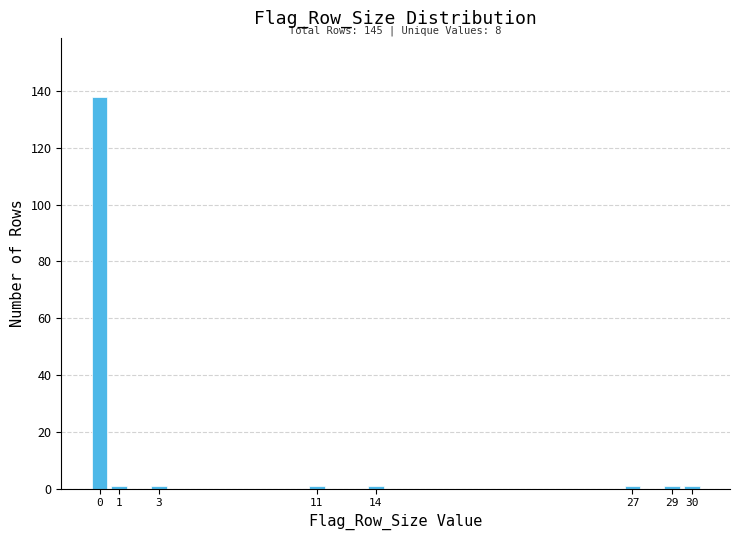

Reading left to right, transcribe all the data shown in this chart.

138	1	1	1	1	1	1	1